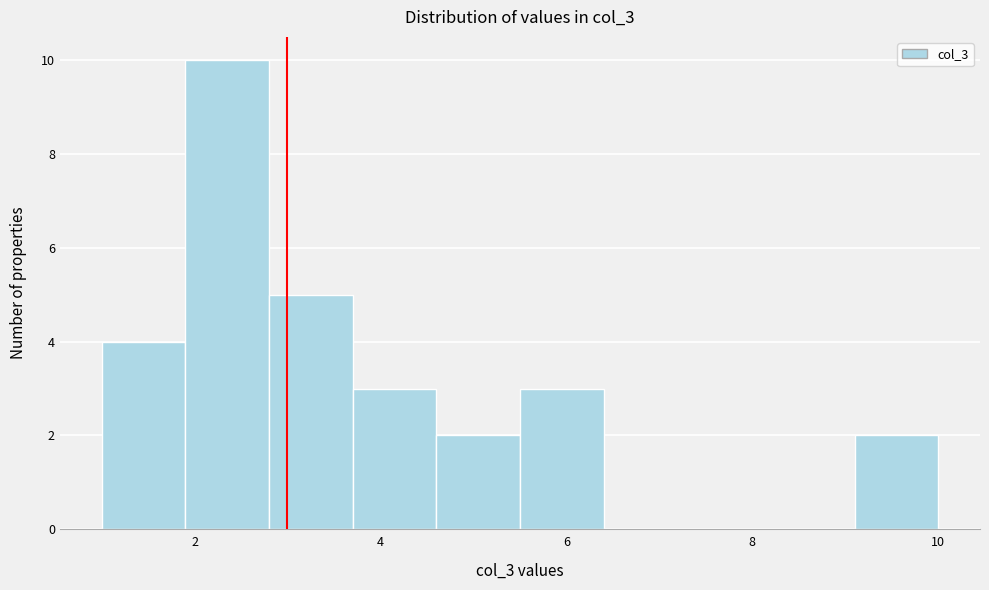

Reading left to right, list every bar in this chart as the range it spans on the x-axis followed by its height. Neither the bar edges nor the heights are printed on the chart, so give them approximately, as read against the axes.

1.0 to 1.9: 4
1.9 to 2.8: 10
2.8 to 3.7: 5
3.7 to 4.6: 3
4.6 to 5.5: 2
5.5 to 6.4: 3
6.4 to 7.3: 0
7.3 to 8.2: 0
8.2 to 9.1: 0
9.1 to 10.0: 2